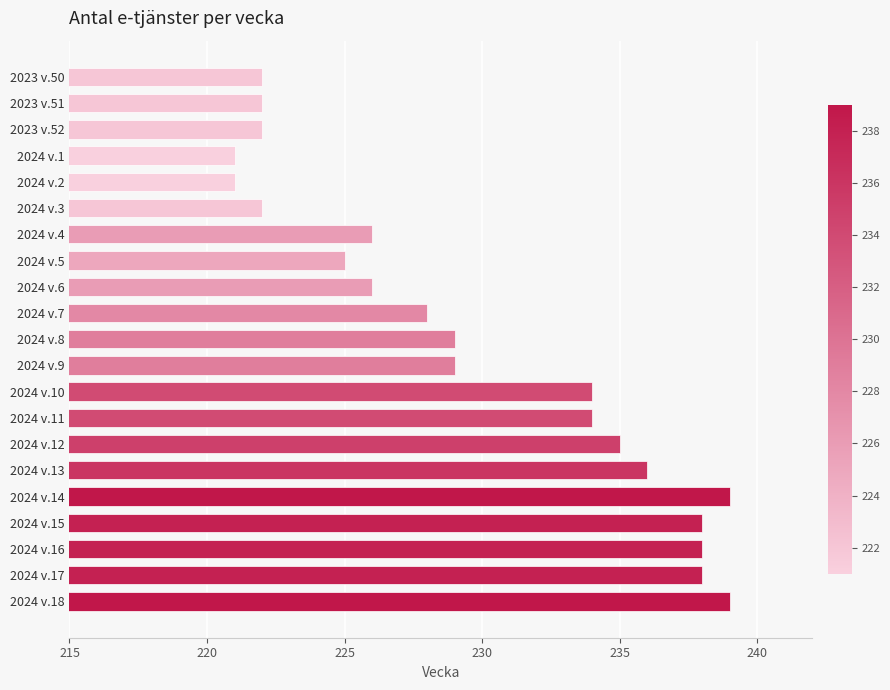

What is the ratio of the value at 2024 v.12 to the value at 2024 v.4?

1.0